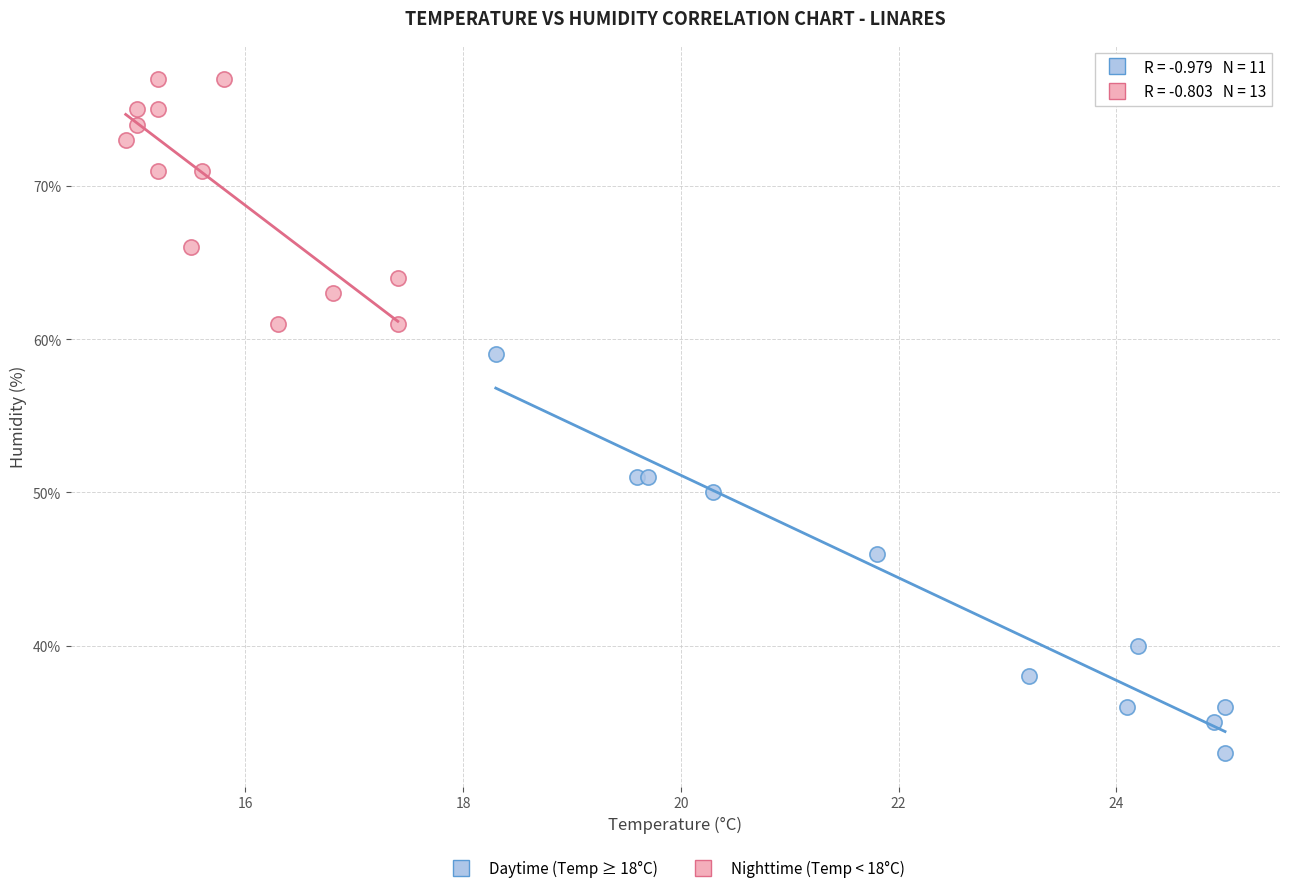

Which series has the largest Y range (max minus min)?

Daytime (Temp ≥ 18°C)